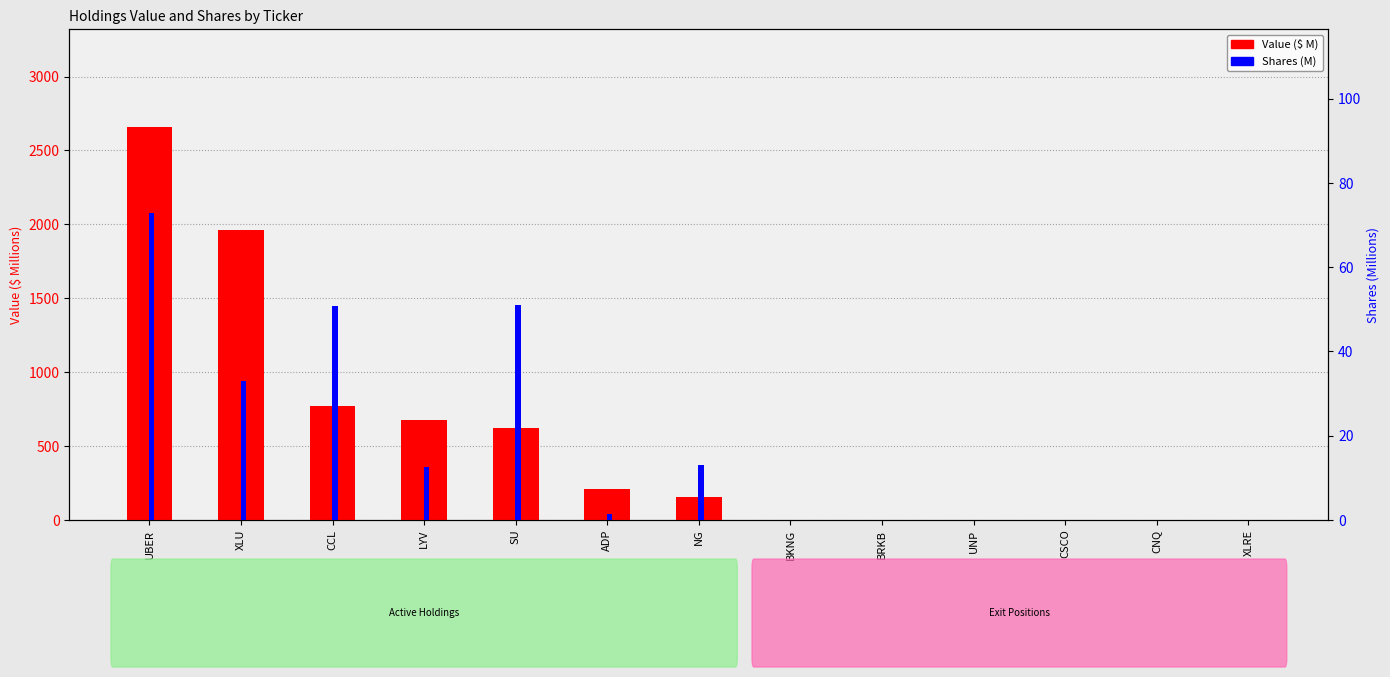

Is it true that Value (M) equals 1227.4 at BKNG?

False